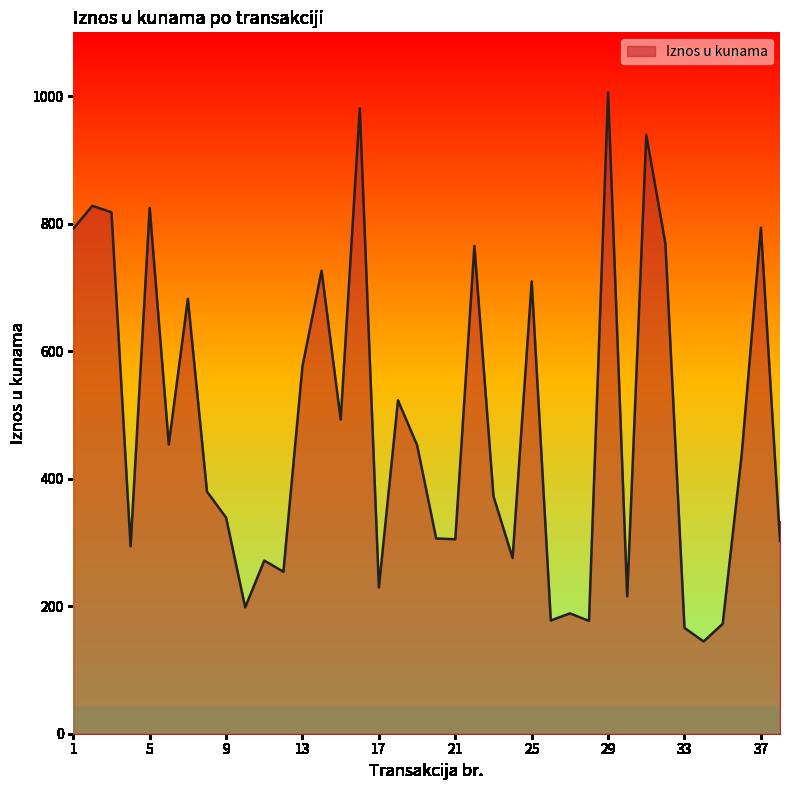

What is the maximum value shown in the chart?

1005.8